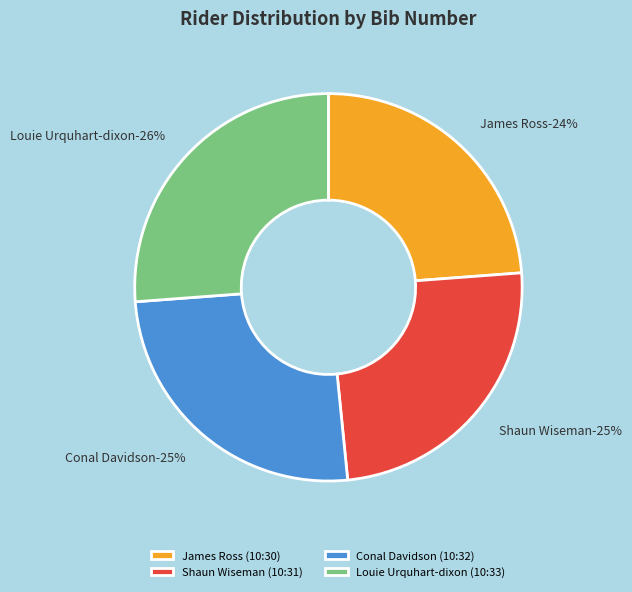

What is the smallest slice in the pie chart?

James Ross (10:30)